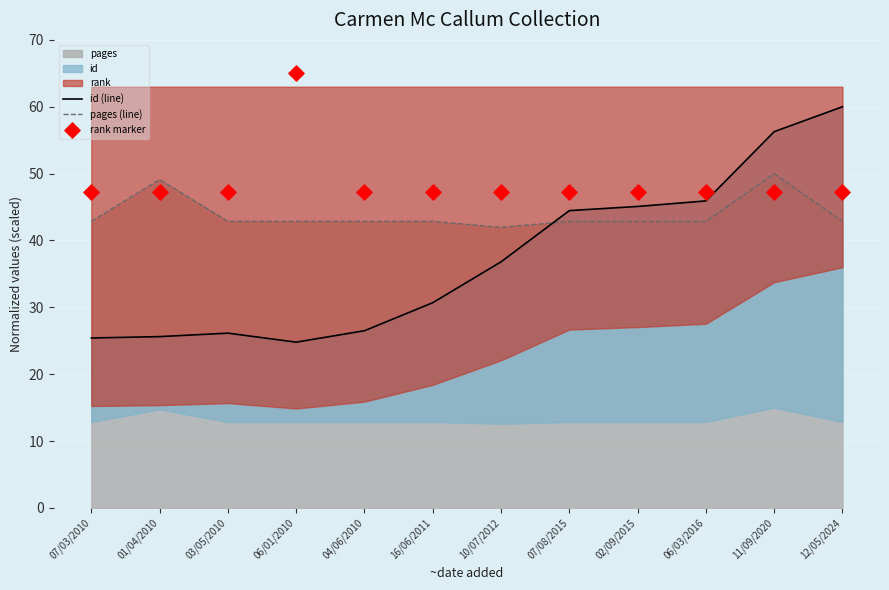

At how many categories does at least one series exceed 54?

3